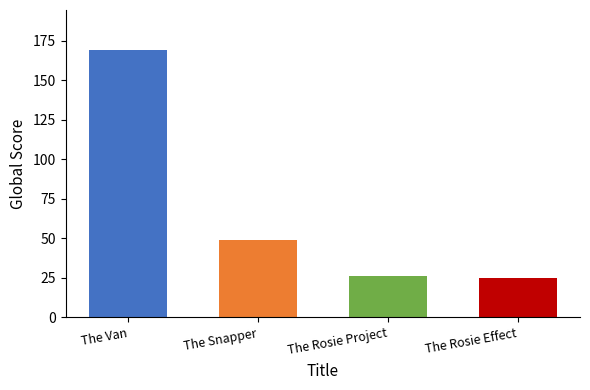

Reading right to left, what are all the values shown in this chart?

25	26	49	169